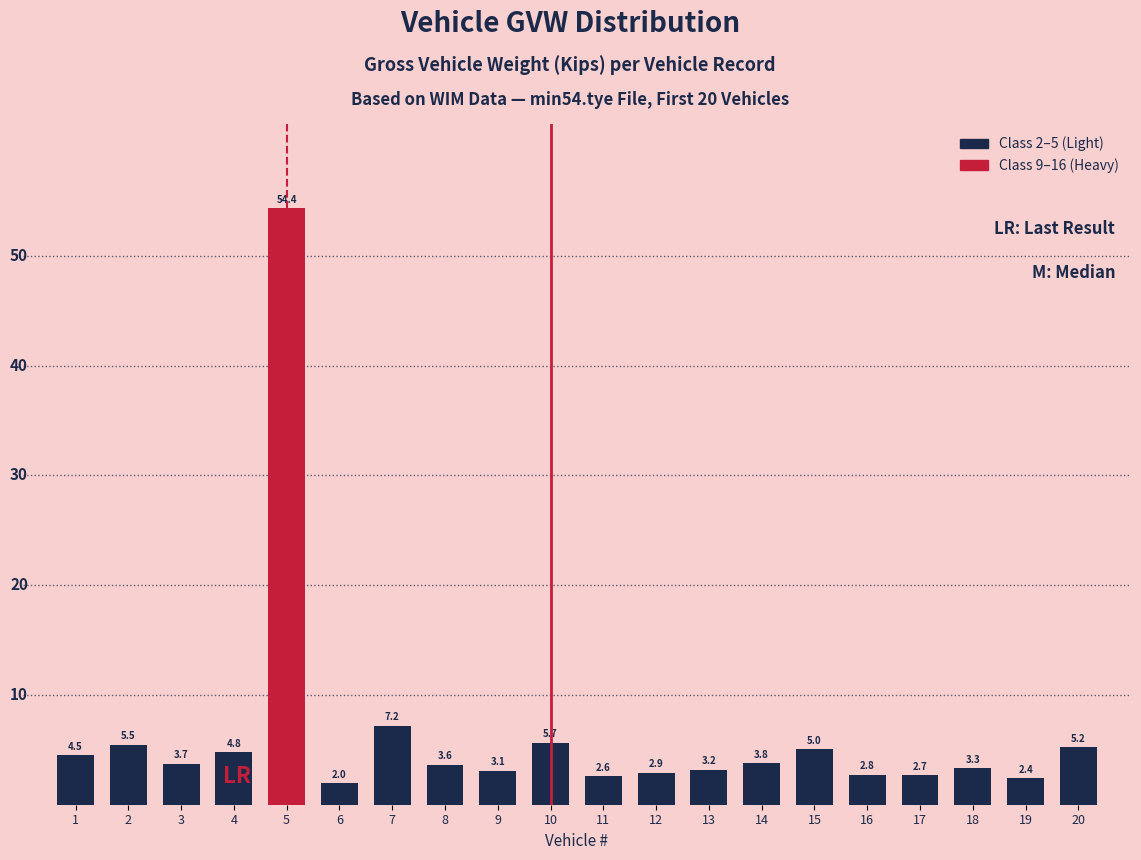

Are the bars grouped side by side (vs. stacked)?

No